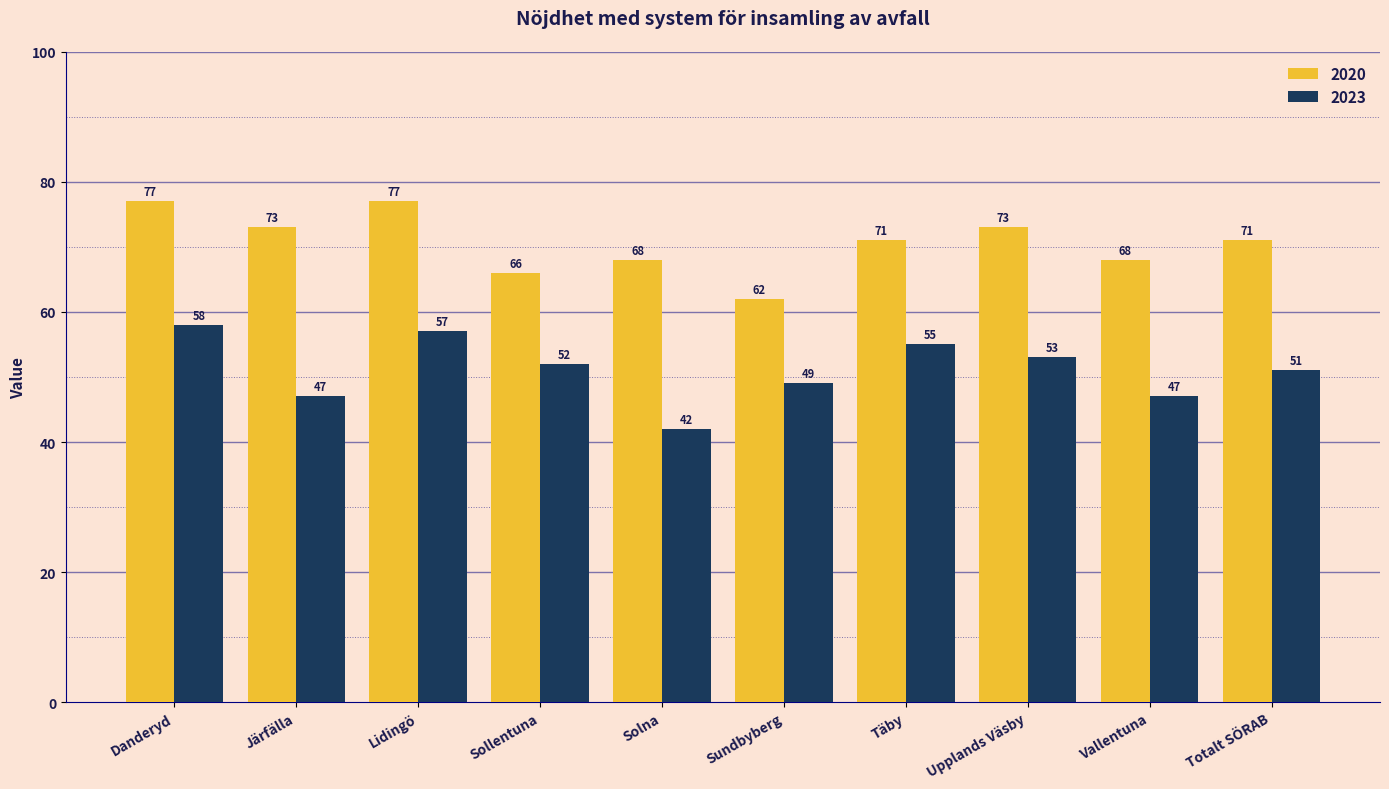

Reading right to left, extract all data points from this chart.

2020: Totalt SÖRAB=71	Vallentuna=68	Upplands Väsby=73	Täby=71	Sundbyberg=62	Solna=68	Sollentuna=66	Lidingö=77	Järfälla=73	Danderyd=77
2023: Totalt SÖRAB=51	Vallentuna=47	Upplands Väsby=53	Täby=55	Sundbyberg=49	Solna=42	Sollentuna=52	Lidingö=57	Järfälla=47	Danderyd=58